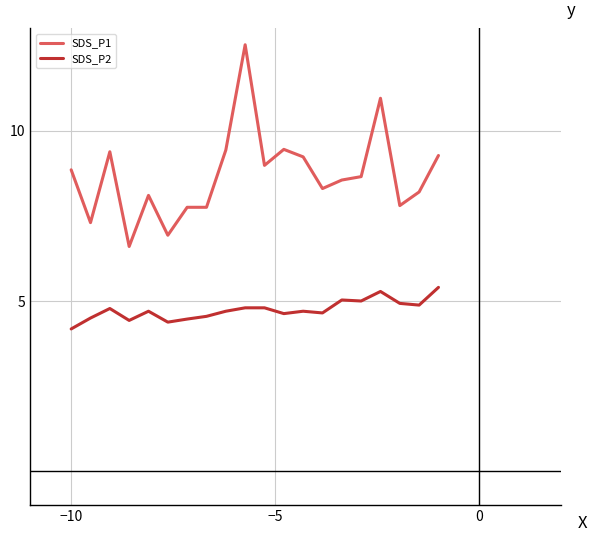

What is the greatest value displayed?

12.5